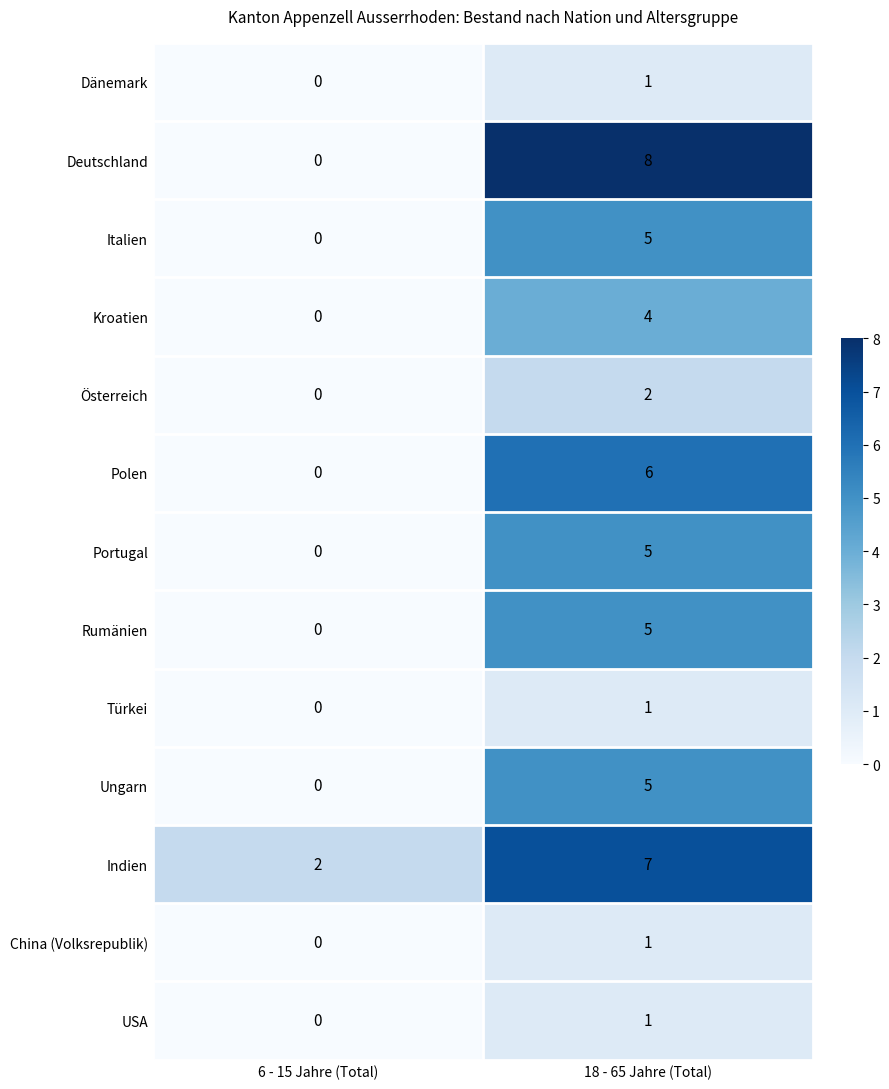

Rank the categories by Deutschland value from highest to lowest.

18 - 65 Jahre (Total), 6 - 15 Jahre (Total)